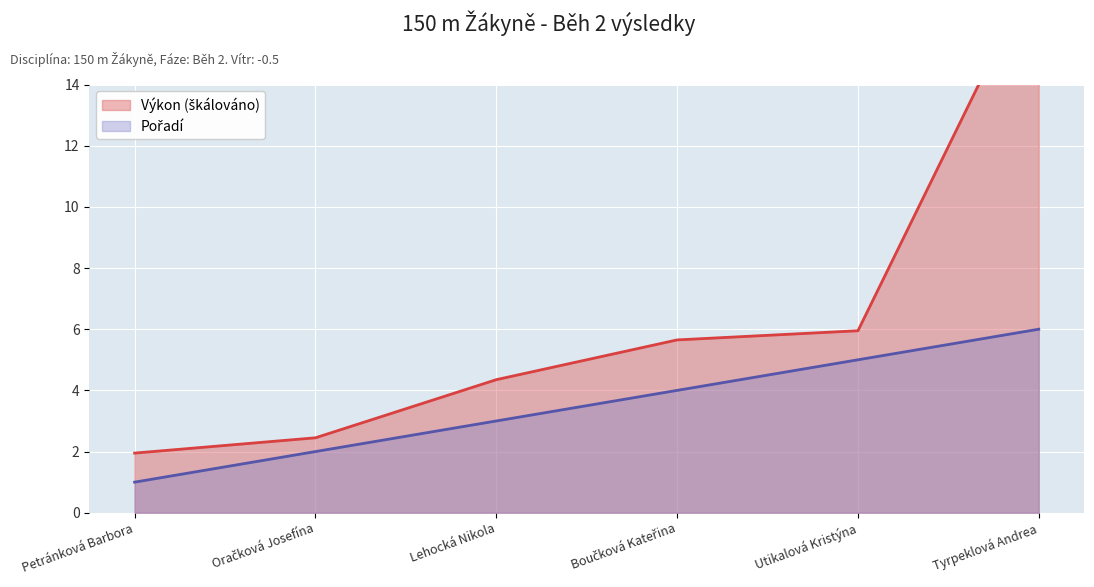

List the labels in order of Pořadí value, smallest first.

Petránková Barbora, Oračková Josefína, Lehocká Nikola, Boučková Kateřina, Utikalová Kristýna, Tyrpeklová Andrea